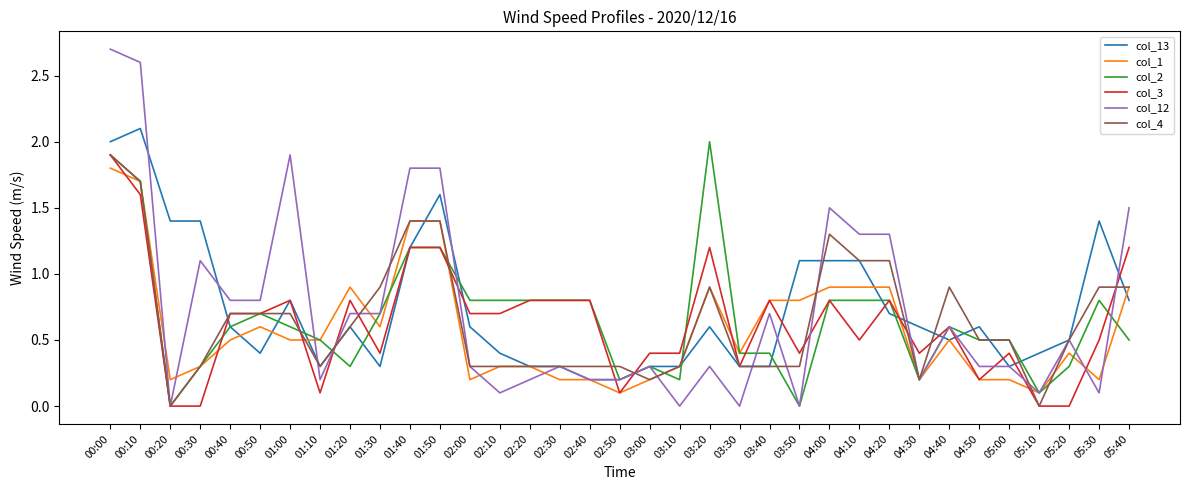

The col_13 series shows 1.4 at 00:30. True or false?

True